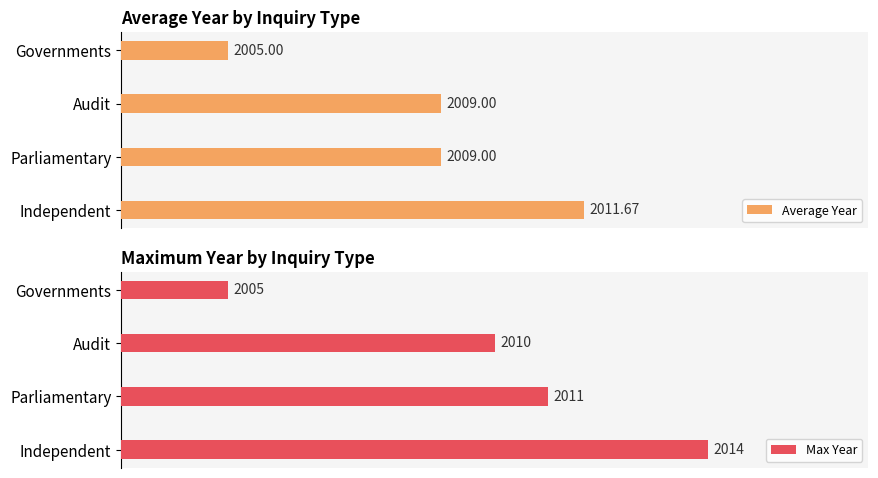

What is the maximum value for Max Year?

2014.0